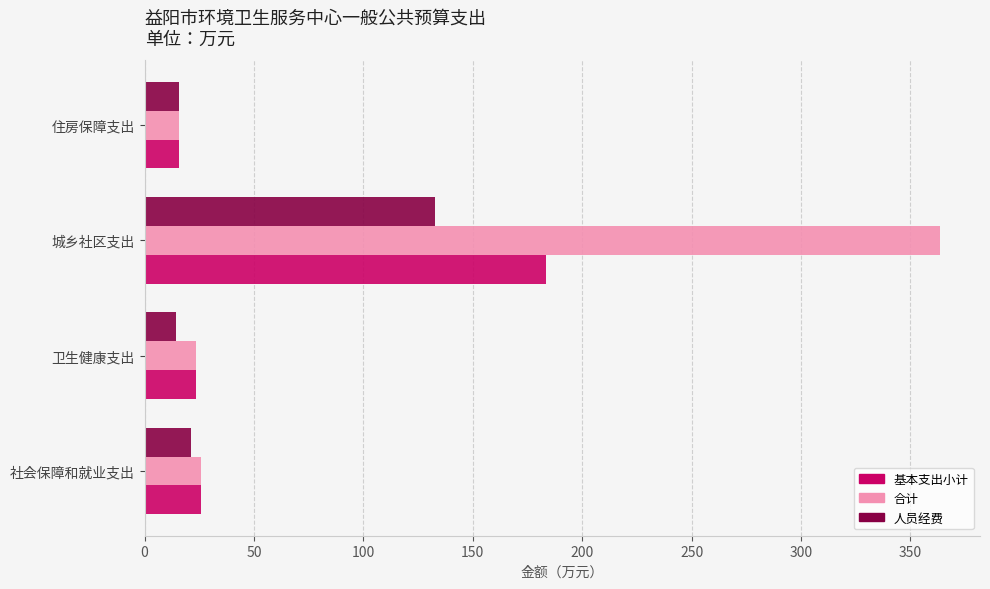

How many data points in 合计 are less than 25?

2